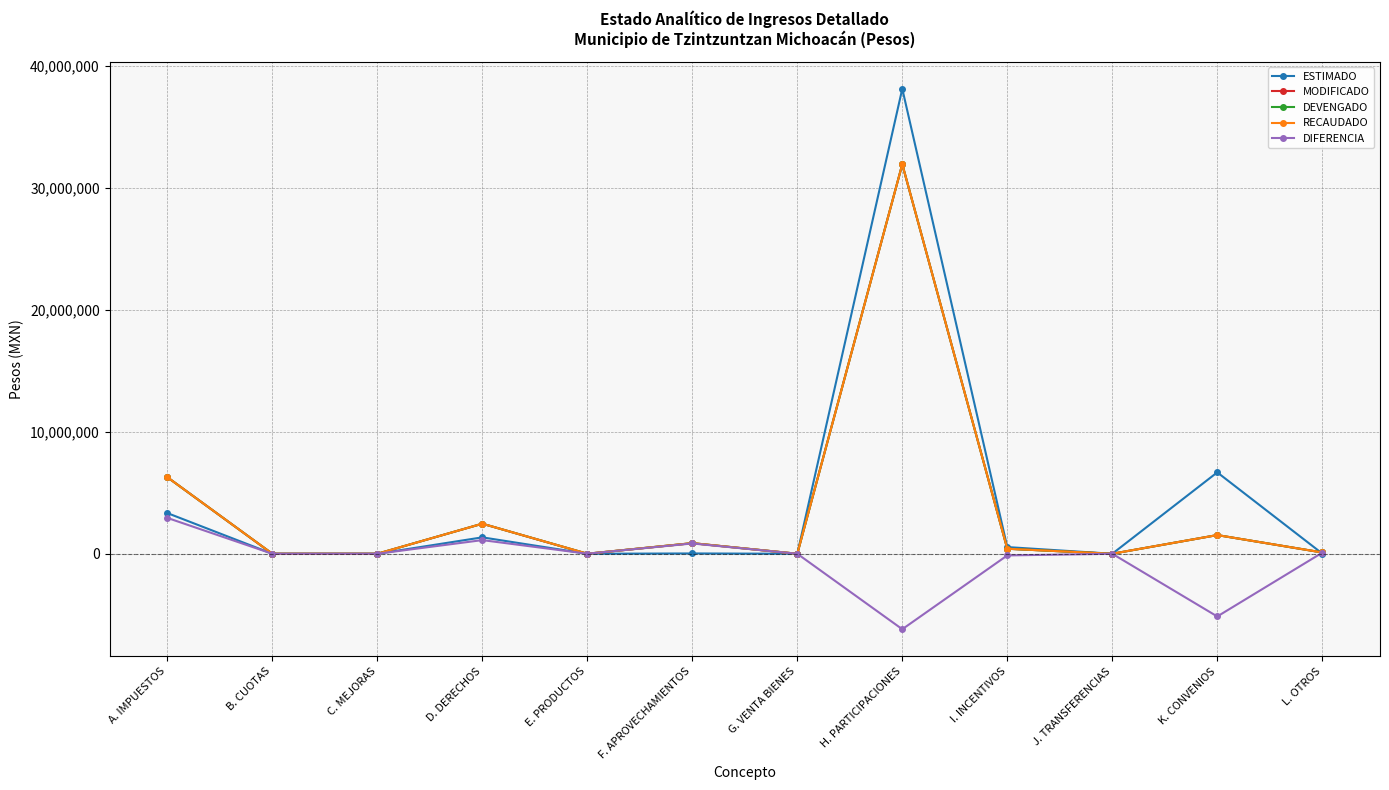

How many lines are shown in the chart?

5